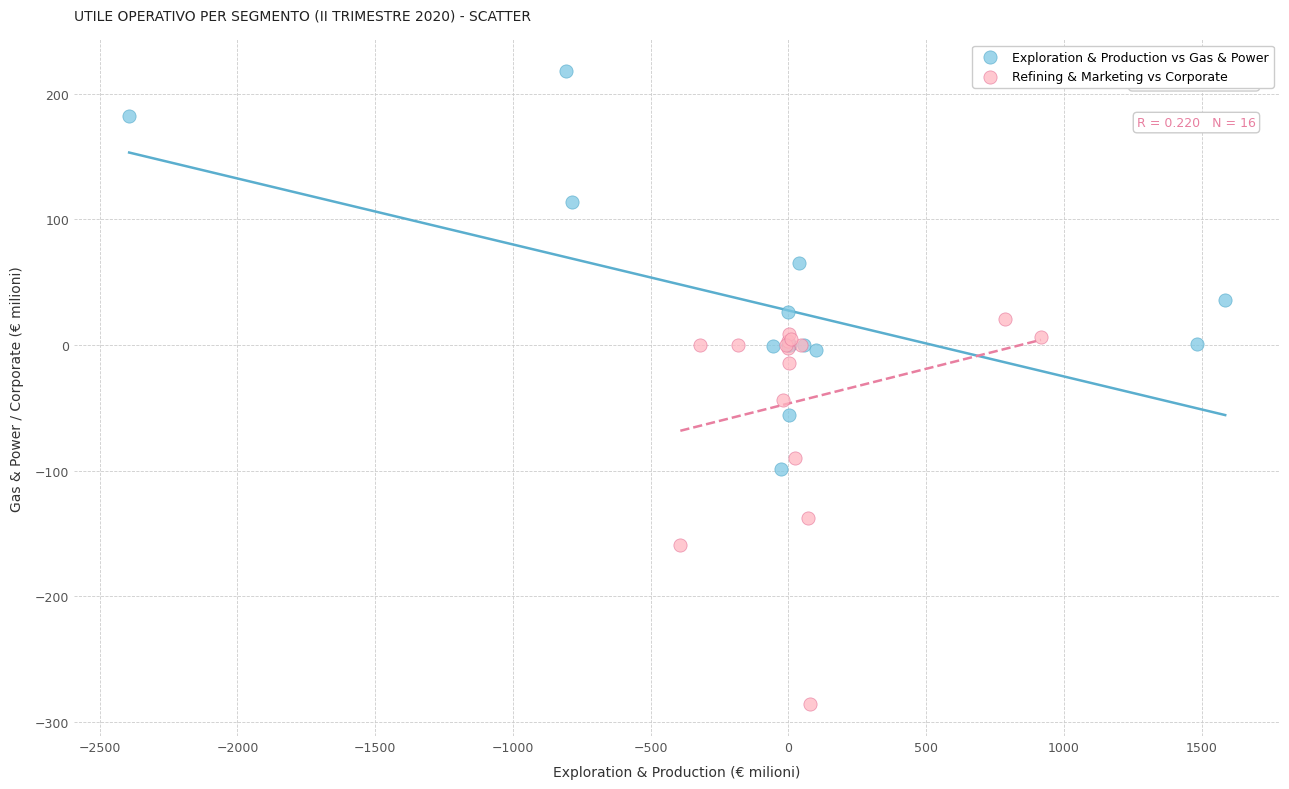

Which series reaches the maximum Y coordinate?

Exploration & Production vs Gas & Power